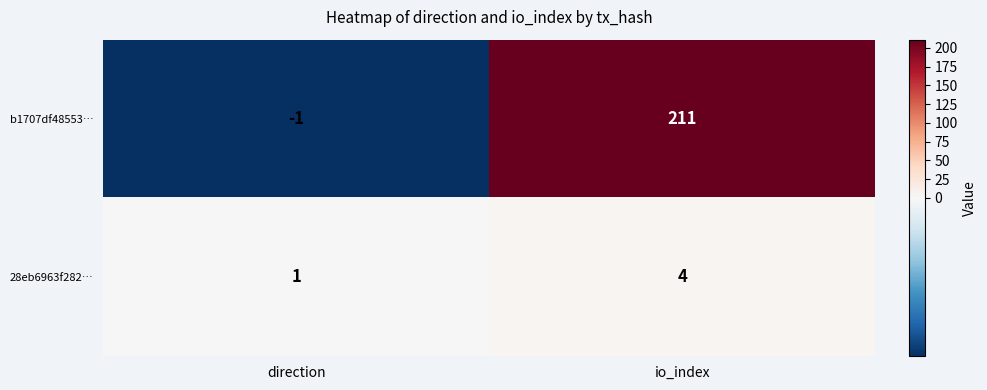

How many series are shown in this chart?

2